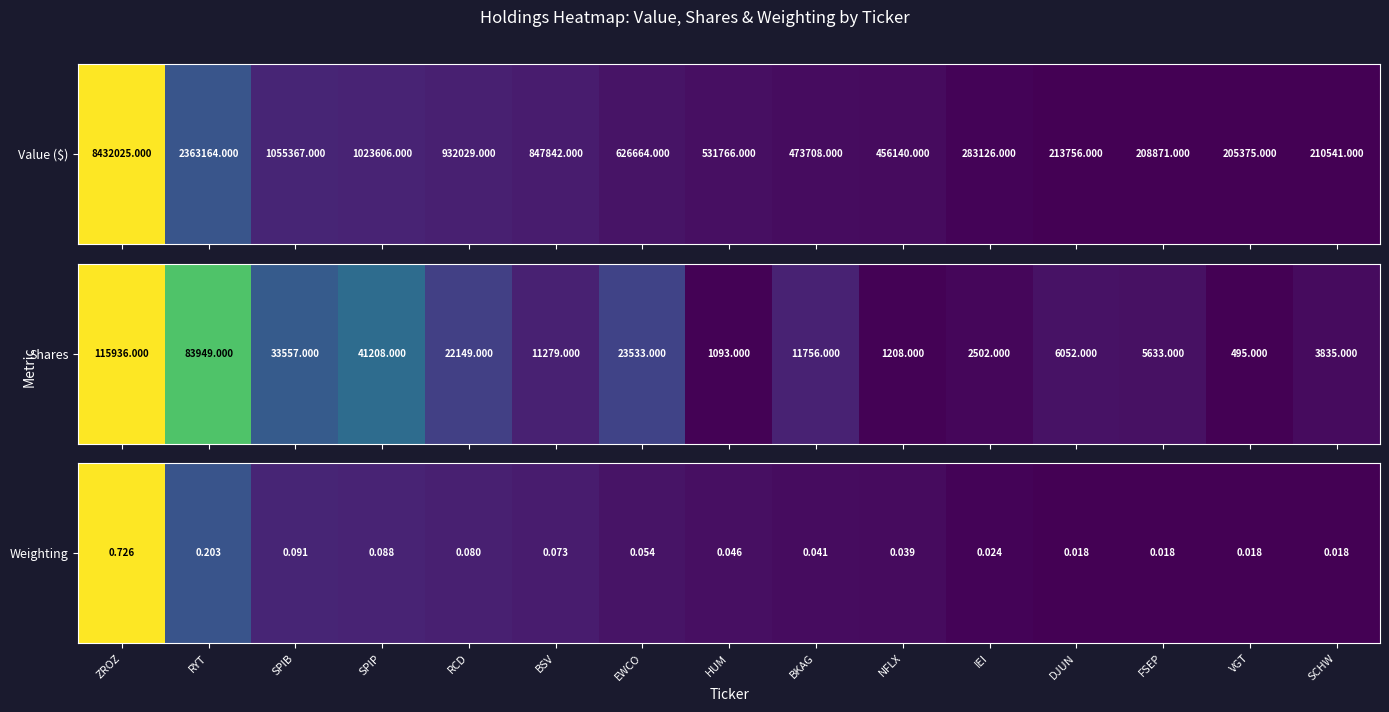

The chart shows a value of 0.1 at RCD. True or false?

True